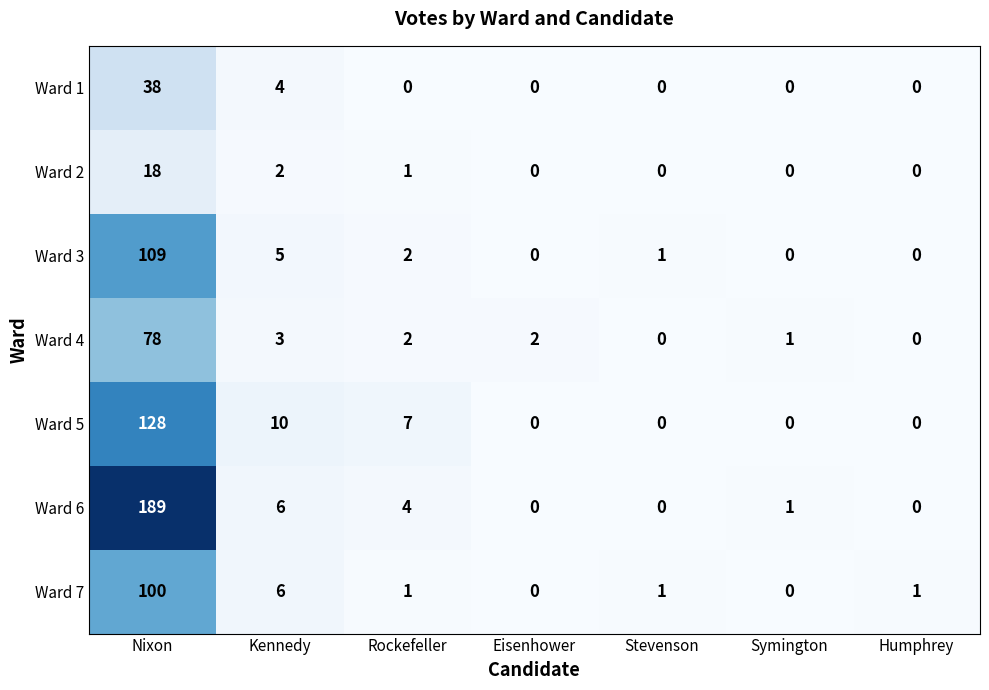

Rank the series by their maximum value, from highest to lowest.

Ward 6, Ward 5, Ward 3, Ward 7, Ward 4, Ward 1, Ward 2